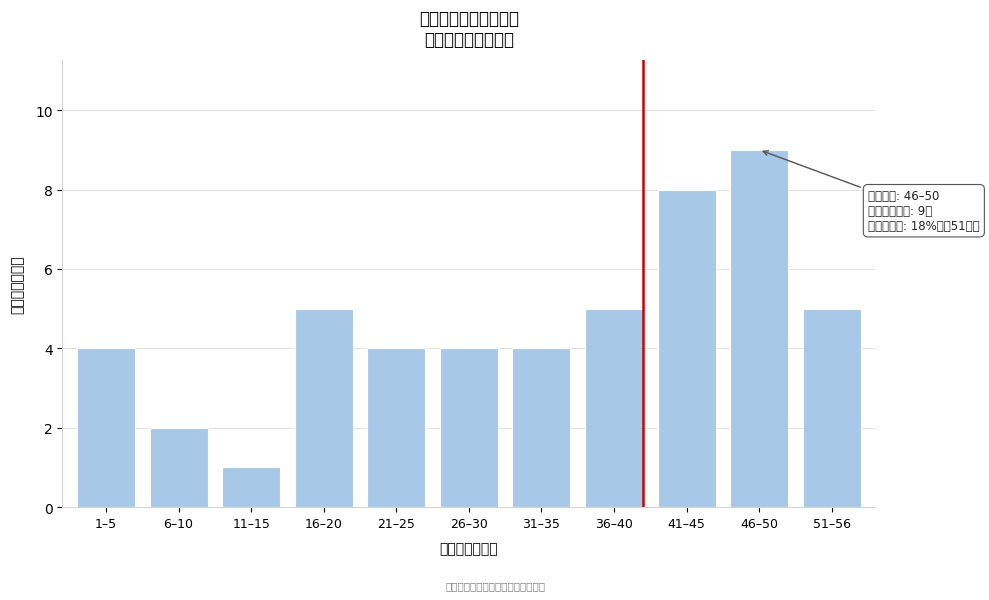

Reading right to left, list all the values displayed in this chart.

51–56=5	46–50=9	41–45=8	36–40=5	31–35=4	26–30=4	21–25=4	16–20=5	11–15=1	6–10=2	1–5=4